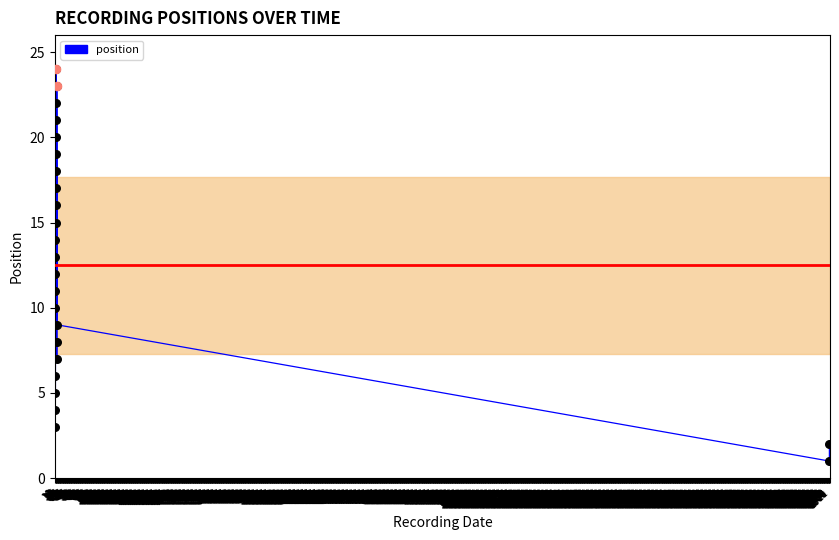

What is the change in value from 13 to 18?

-6